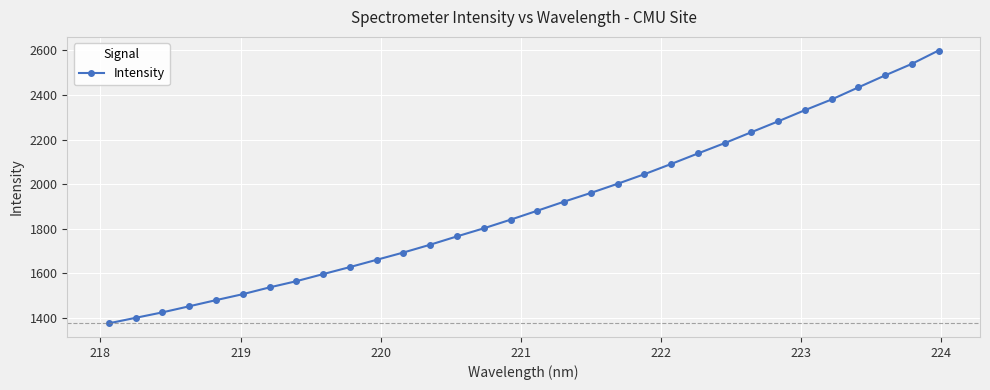

True or false: the data has more than 2 interior local peaks.

False